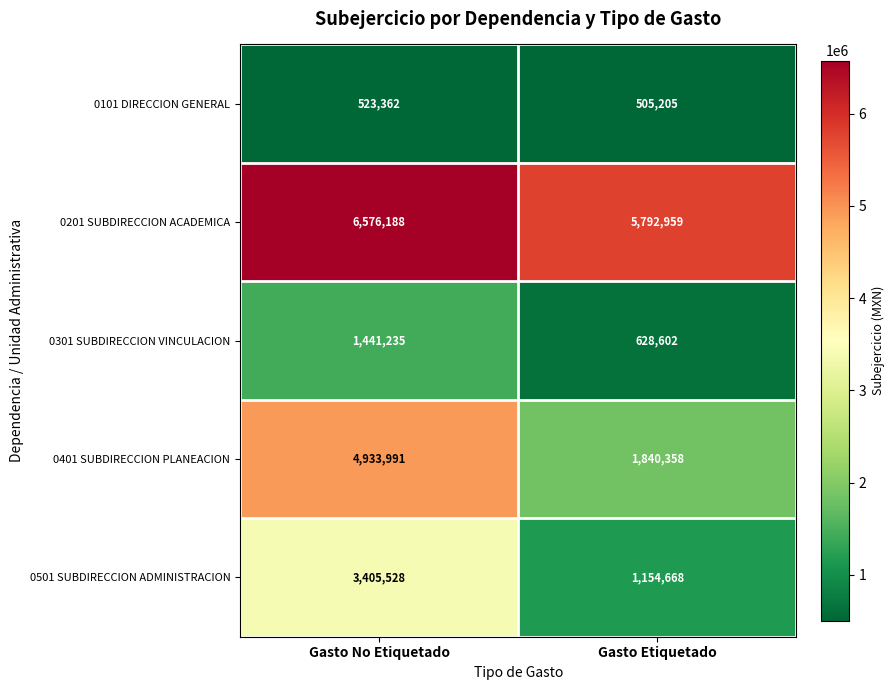

What value does the 0301 SUBDIRECCION VINCULACION series have at Gasto No Etiquetado, to the nearest 100?

1441200